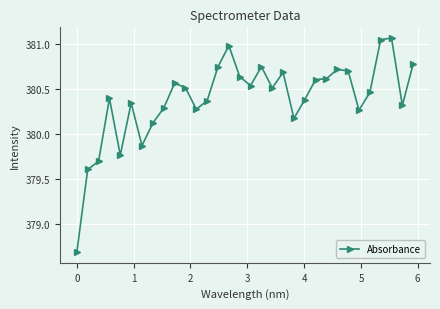

What is the sum of all values?

12172.6